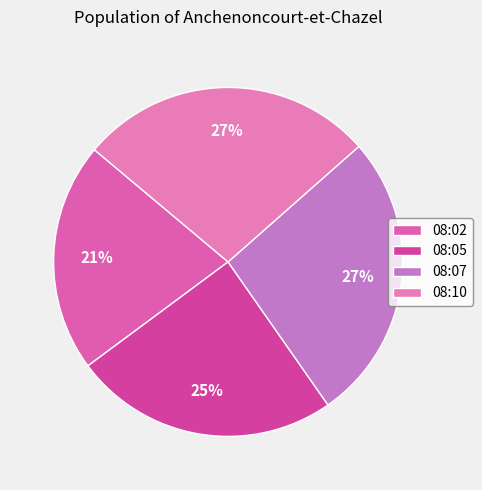

Count the number of slices in the pie.

4